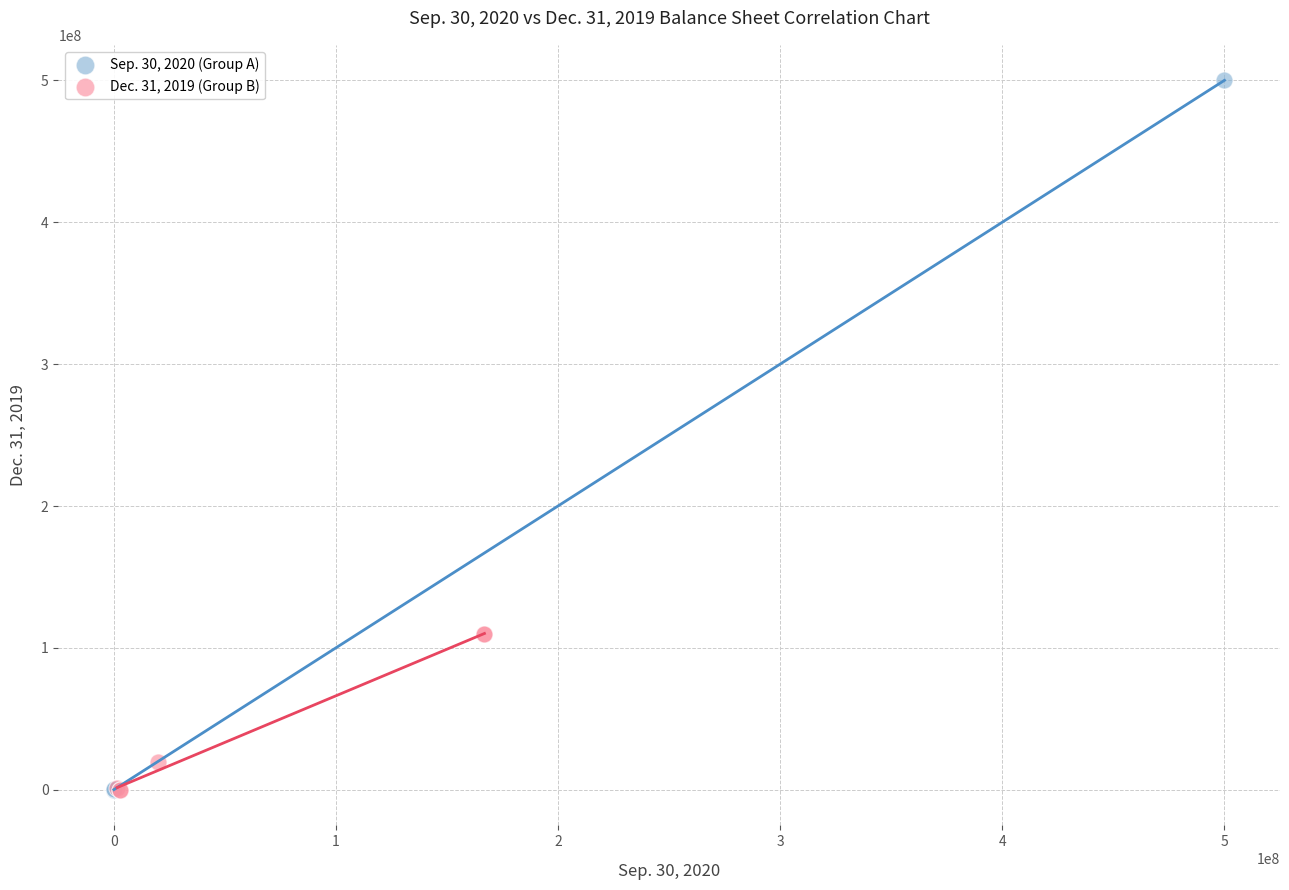

Which series has the largest Y range (max minus min)?

Sep. 30, 2020 (Group A)